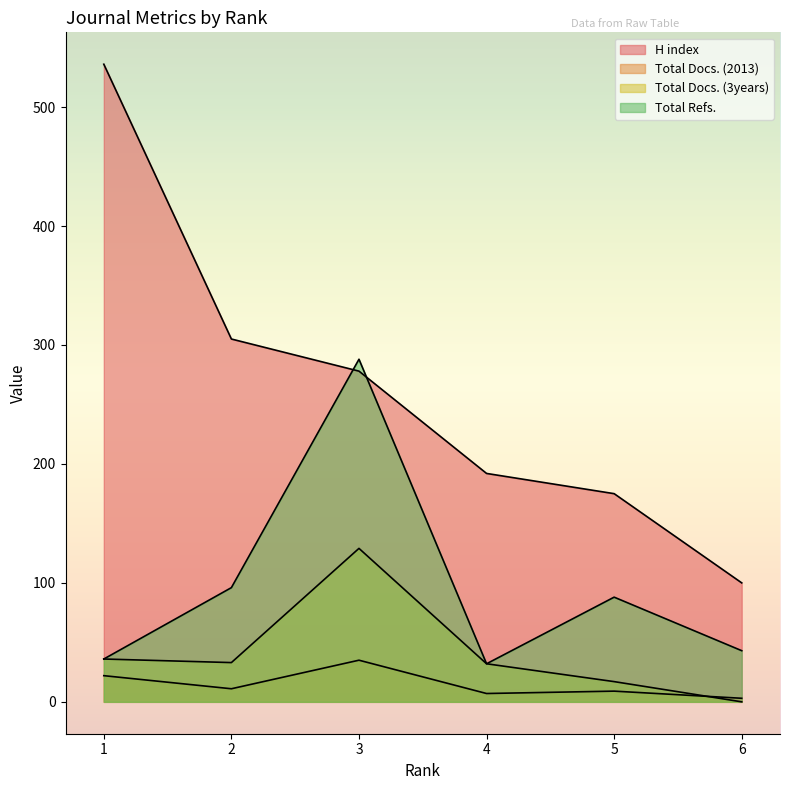

Where is H index nearest to the value 318?

2